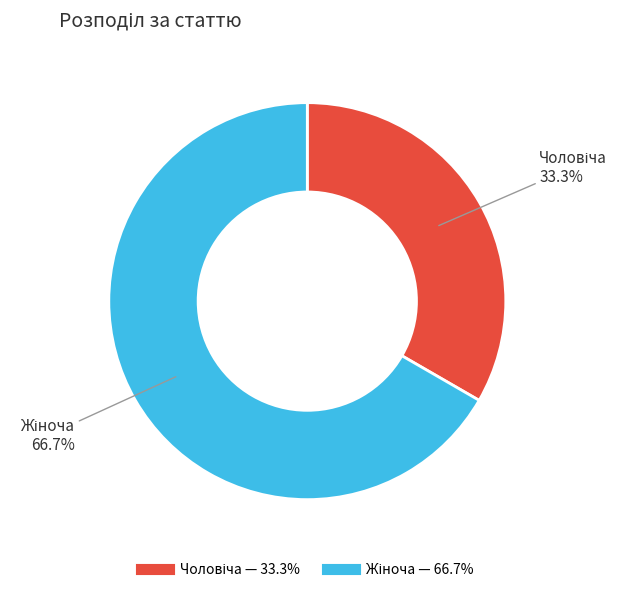

How many slices are in this pie chart?

2